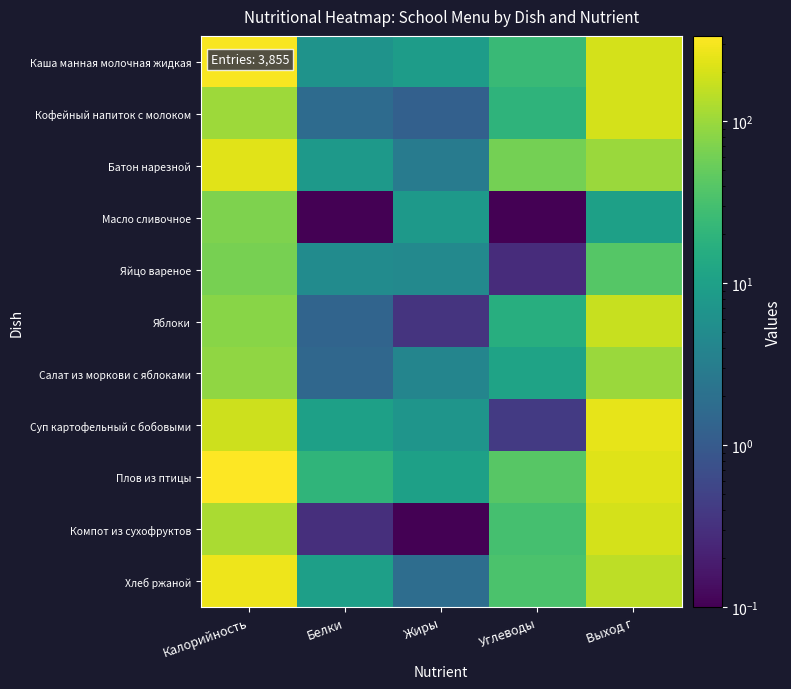

How many distinct data groups are displayed?

11